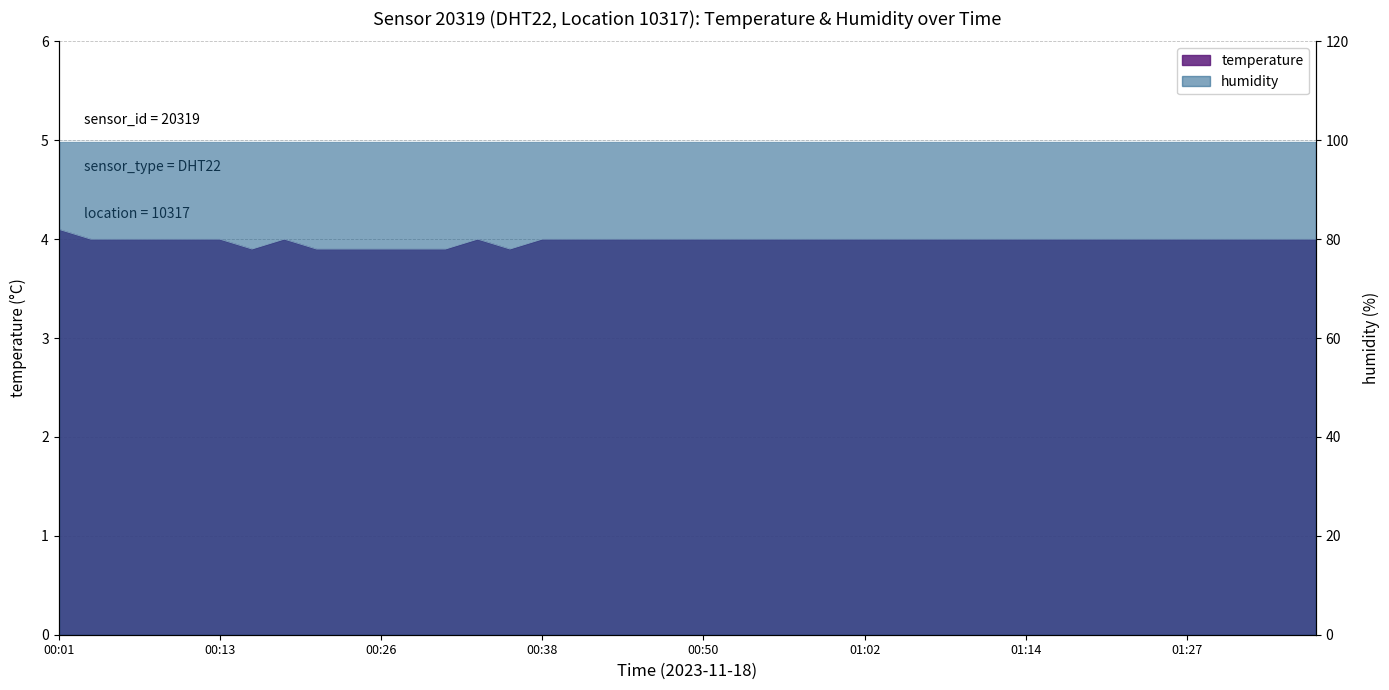

What is the label of the 2nd point from the left?

00:03